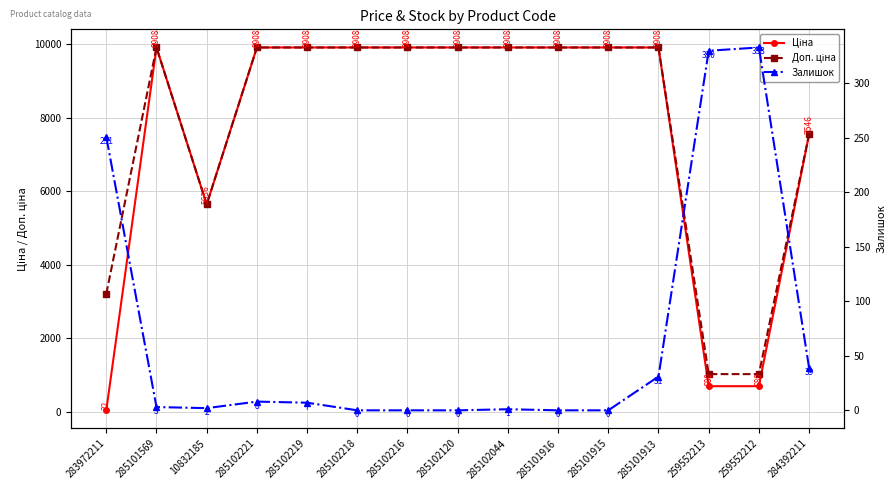

Reading left to right, list all the values displayed in this chart.

Ціна: 283972211=32.0	285101569=9908.5	10832185=5636.0	285102221=9908.5	285102219=9908.5	285102218=9908.5	285102216=9908.5	285102120=9908.5	285102044=9908.5	285101916=9908.5	285101915=9908.5	285101913=9908.5	259552213=689.1	259552212=689.1	284392211=7545.9
Доп. ціна: 283972211=3205.0	285101569=9908.5	10832185=5636.0	285102221=9908.5	285102219=9908.5	285102218=9908.5	285102216=9908.5	285102120=9908.5	285102044=9908.5	285101916=9908.5	285101915=9908.5	285101913=9908.5	259552213=1017.8	259552212=1017.8	284392211=7545.9
Залишок: 283972211=251.0	285101569=3.0	10832185=2.0	285102221=8.0	285102219=7.0	285102218=0.0	285102216=0.0	285102120=0.0	285102044=1.0	285101916=0.0	285101915=0.0	285101913=31.0	259552213=330.0	259552212=333.0	284392211=39.0